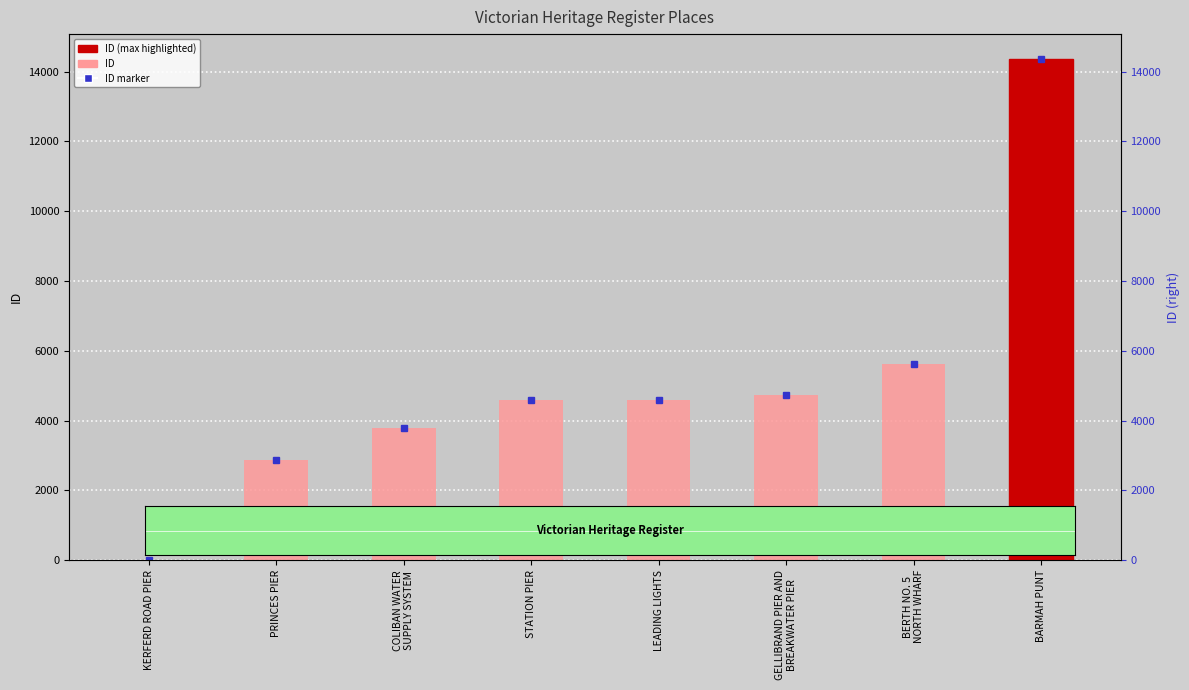

How many bars are there in total?

8